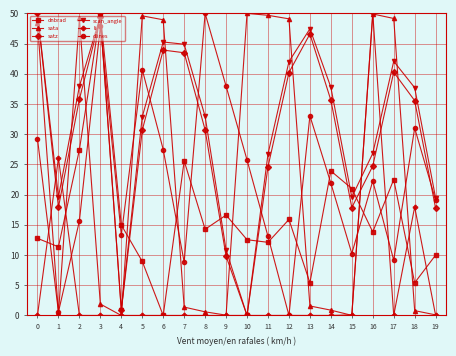

What is the approximate value of dnbrad at 8?

14.3